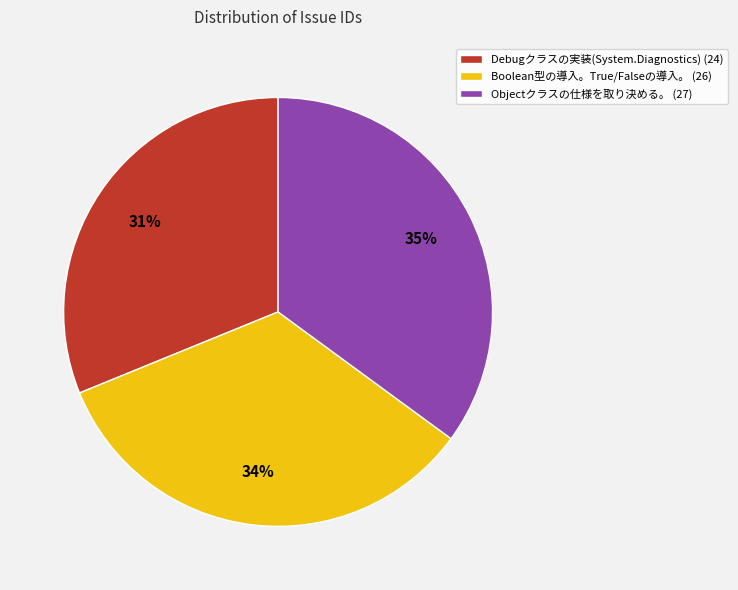

Which has a higher value, Objectクラスの仕様を取り決める。 (27) or Debugクラスの実装(System.Diagnostics) (24)?

Objectクラスの仕様を取り決める。 (27)